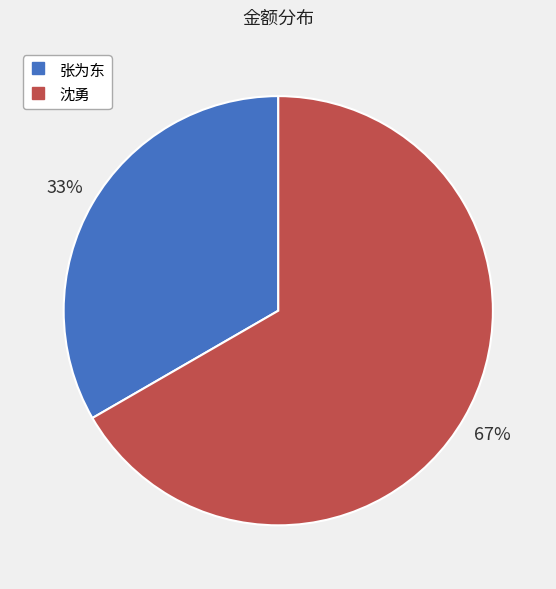

How many segments does this pie chart have?

2